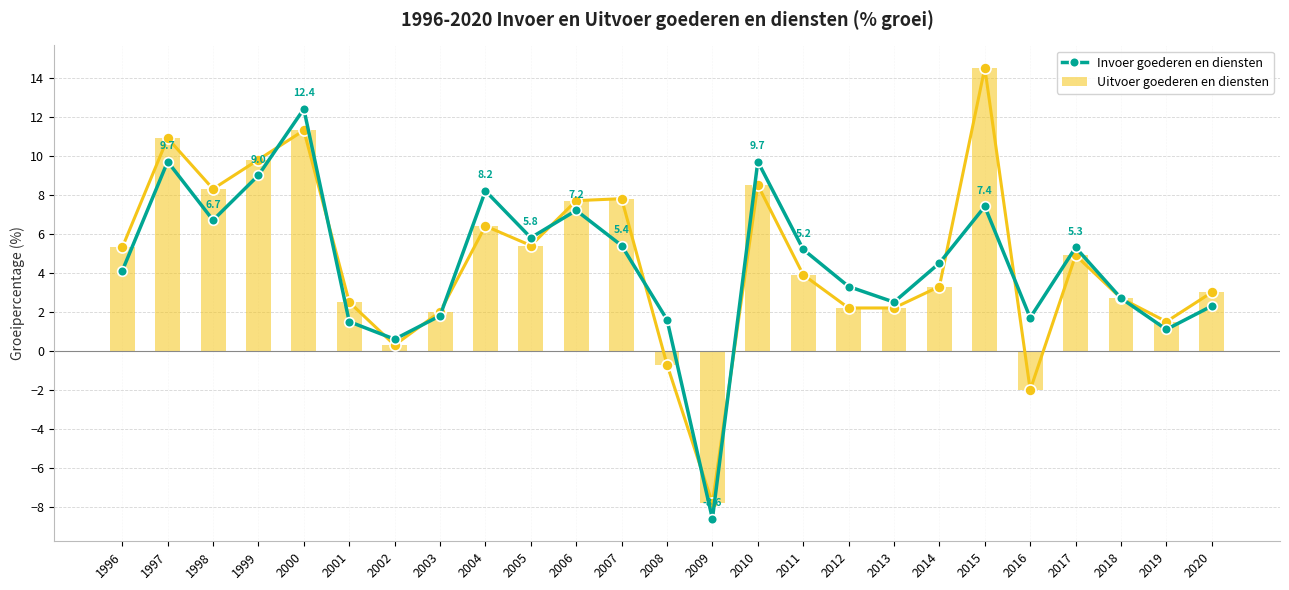

Does the chart contain stacked bars?

No